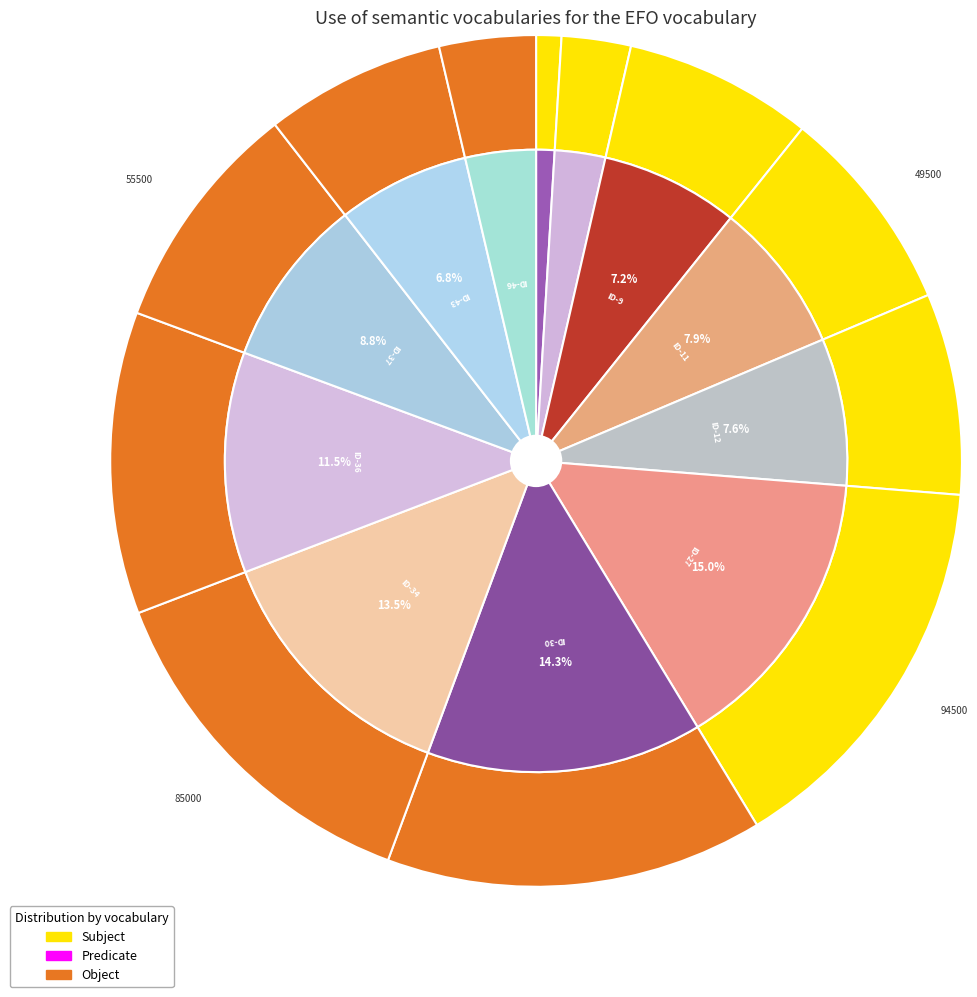

Which category has the smallest portion of the pie?

ID-1